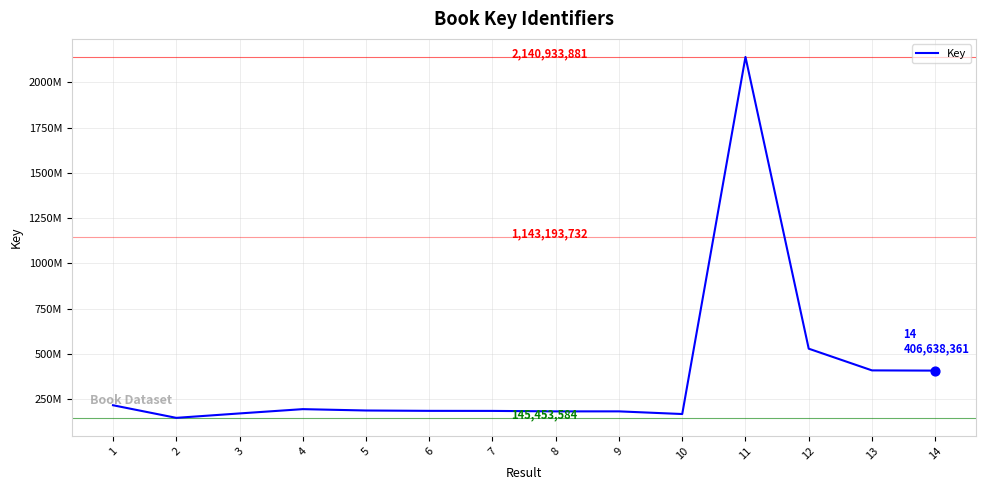

What is the change in value from 2 to 13?

+262413847